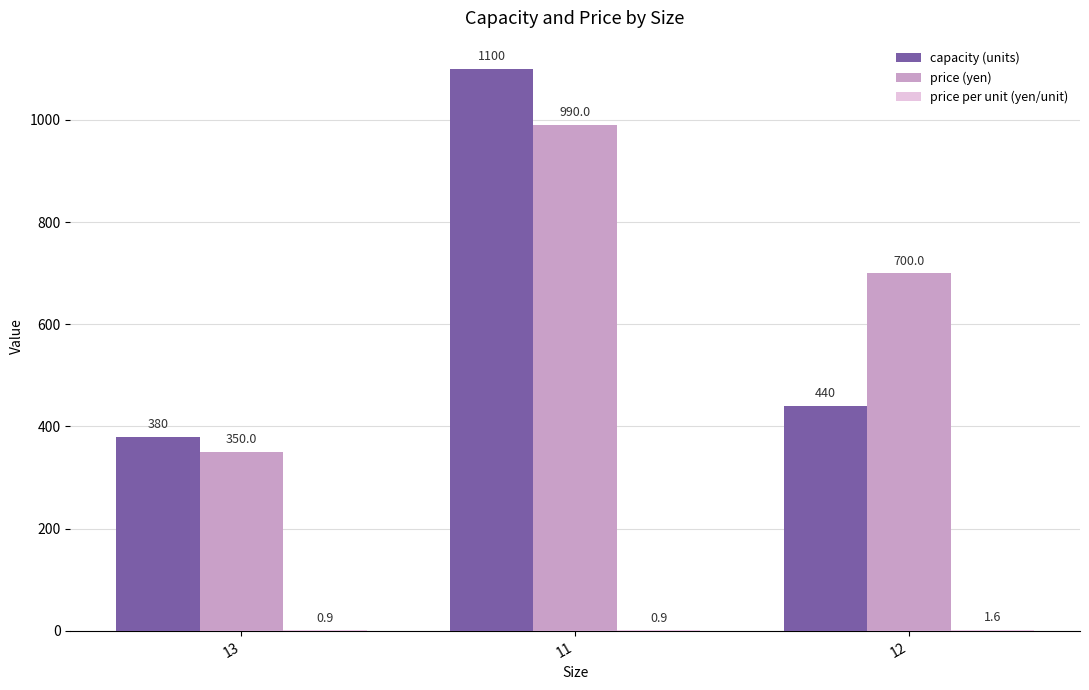

What is the sum of all capacity (units) values?

1920.0